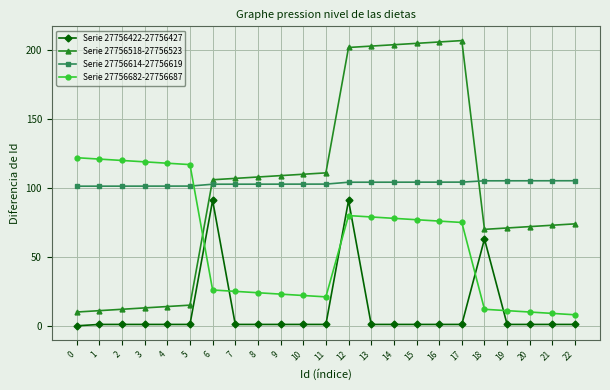

What is the difference between the highest and lowest values at 2?

119.0